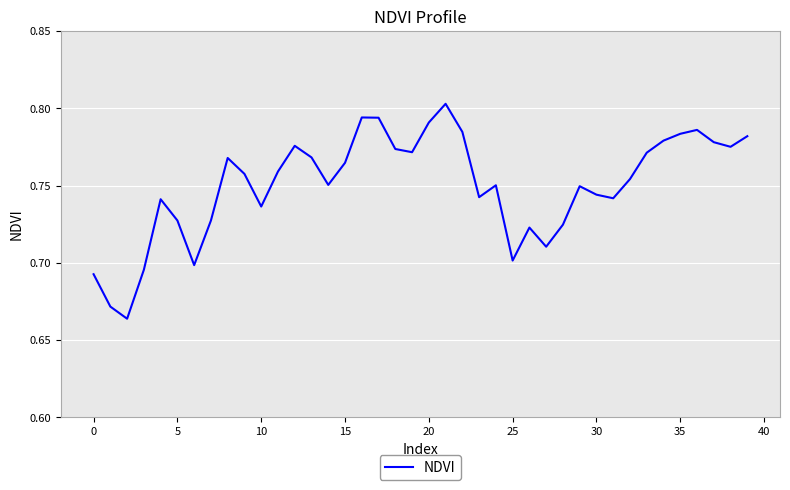

Is it true that the value at 25 is 0.3?

False